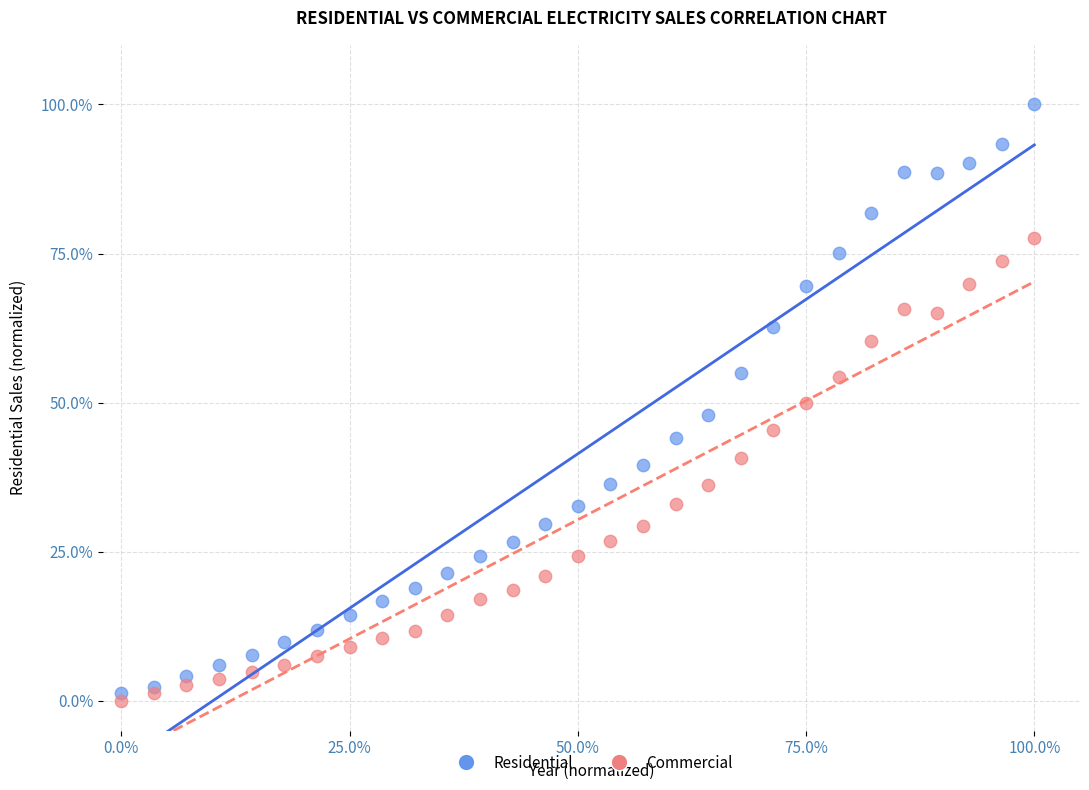

What are all the series names shown in the legend?

Residential, Commercial